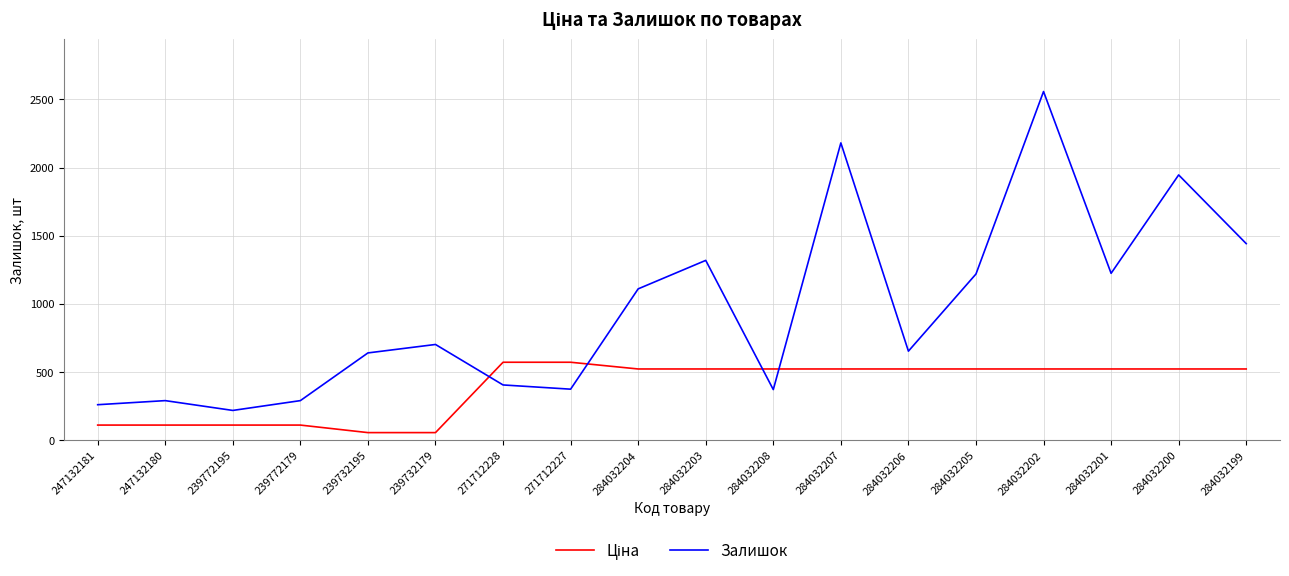

Which series has the largest range (max minus min)?

Залишок